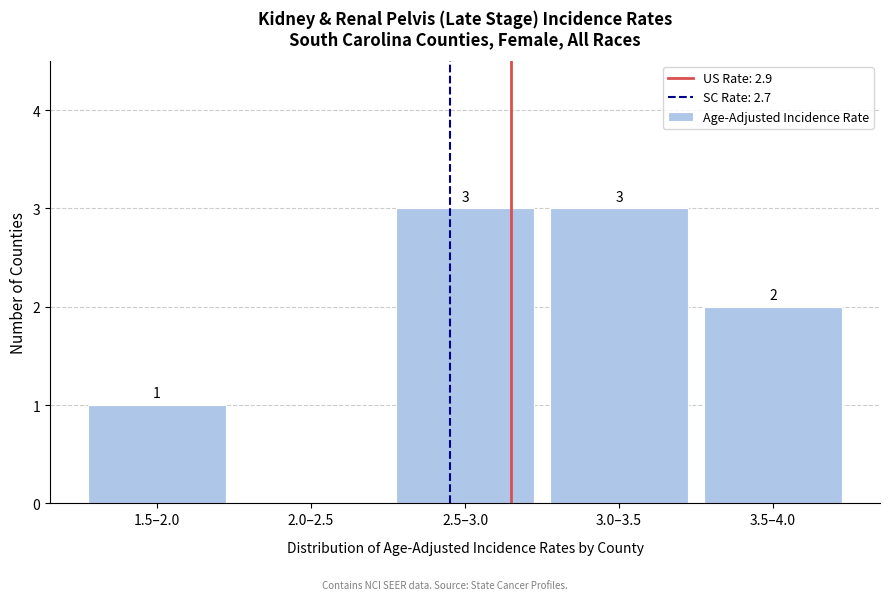

Reading left to right, transcribe all the data shown in this chart.

1.5–2.0=1	2.0–2.5=0	2.5–3.0=3	3.0–3.5=3	3.5–4.0=2